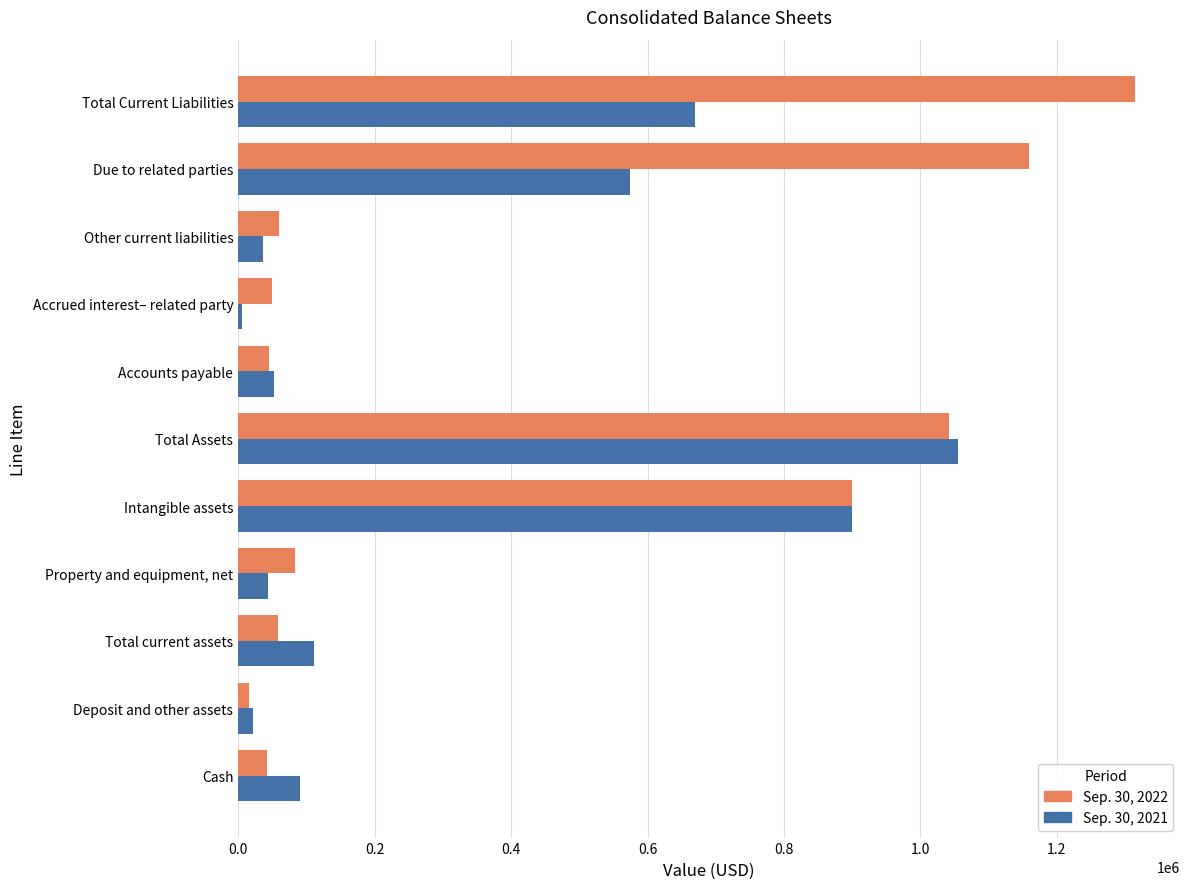

The Sep. 30, 2022 series shows 60197 at Other current liabilities. True or false?

True